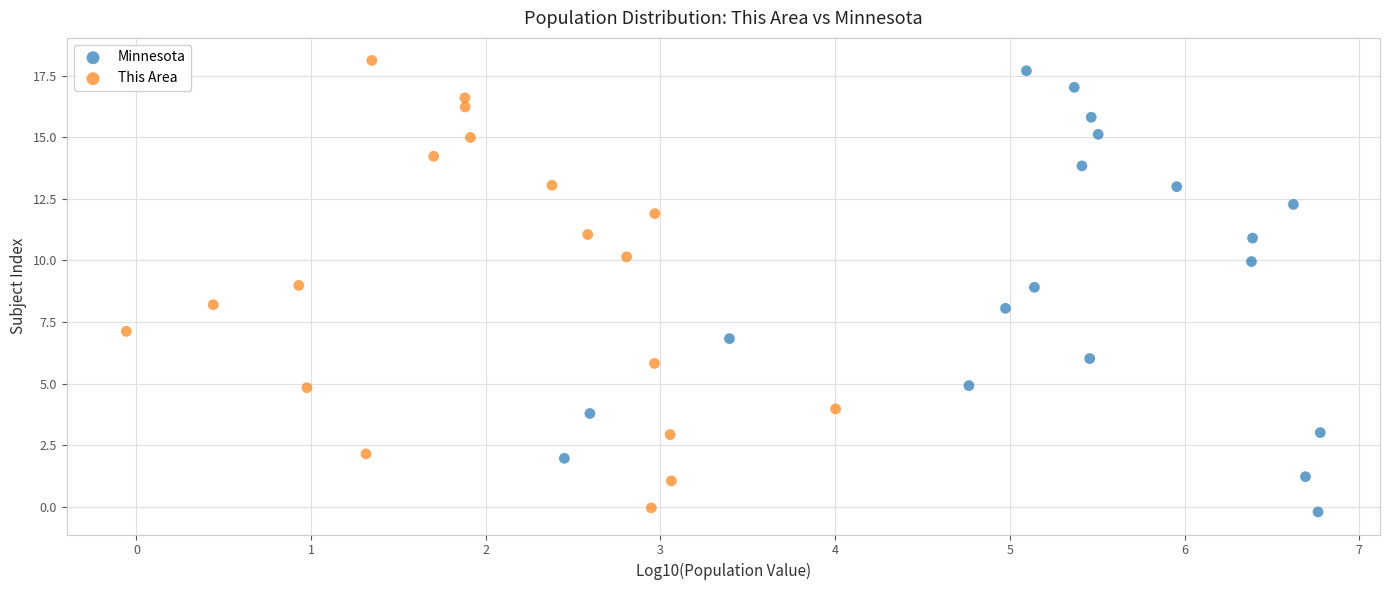

Which series contains the highest Y value?

This Area